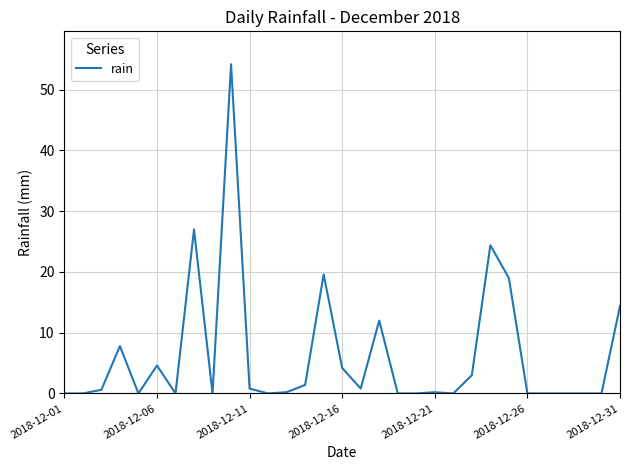

What is the sum of all values?

194.2